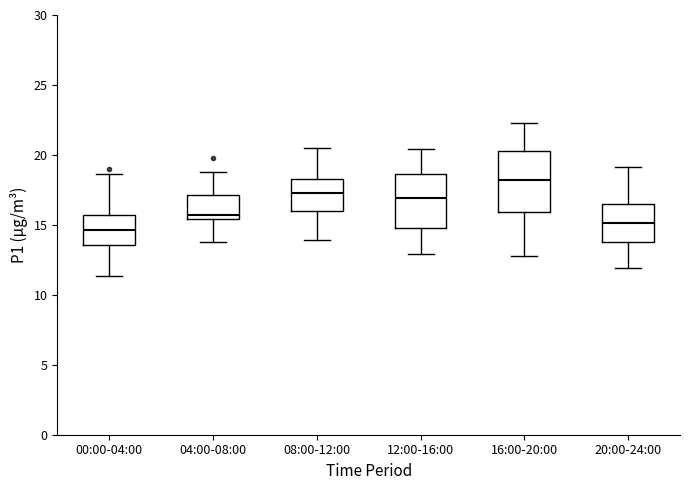

Which box is the tallest, from its lower edge to its upper edge?

16:00-20:00